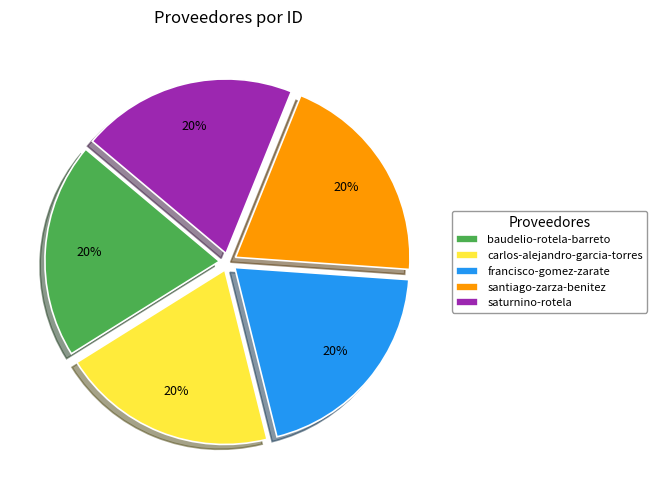

The francisco-gomez-zarate slice represents 27% of the pie. True or false?

False